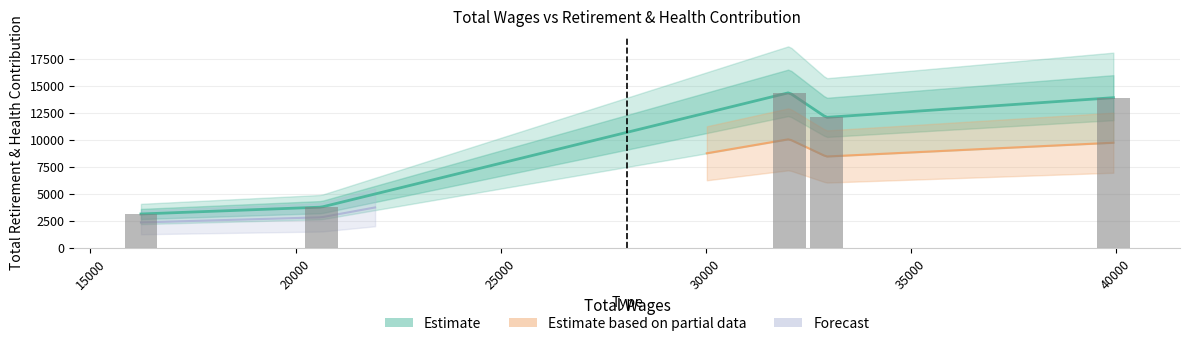

Rank the categories by value from lowest to highest.

16230.0, 20628.0, 32936.0, 39936.0, 32035.0